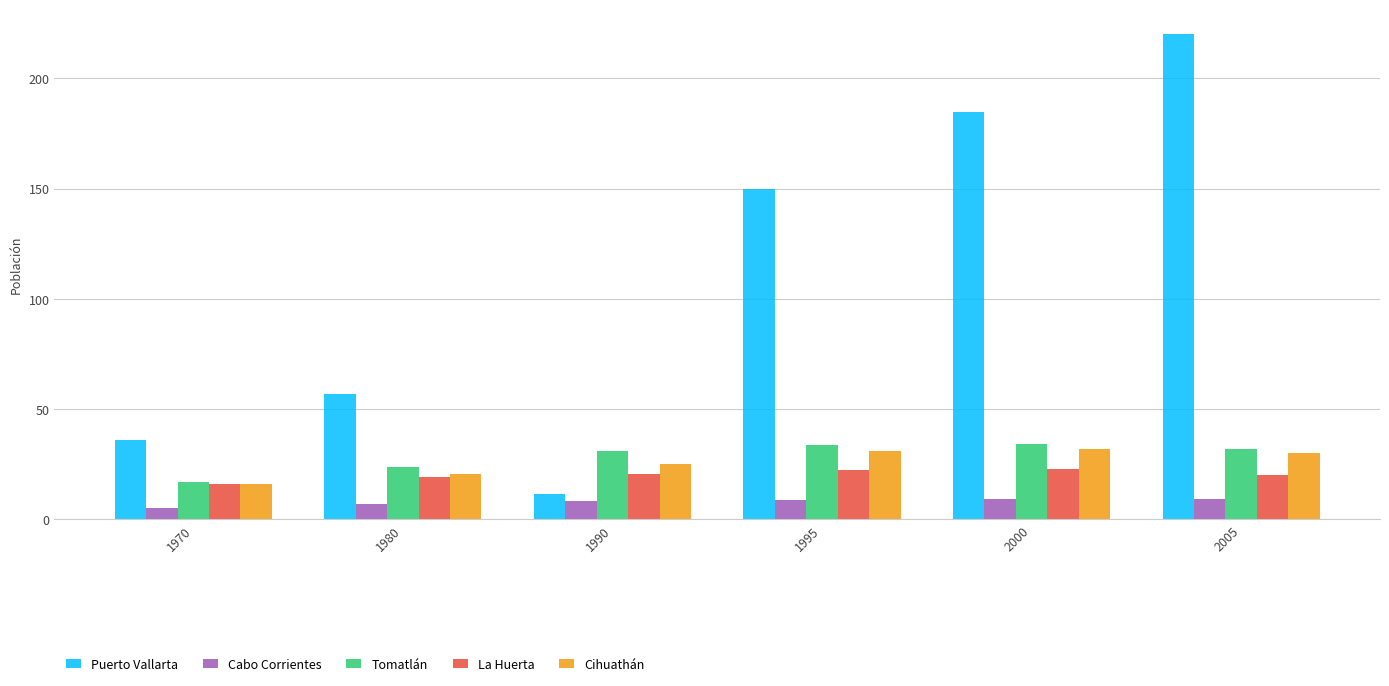

Does the chart contain stacked bars?

No